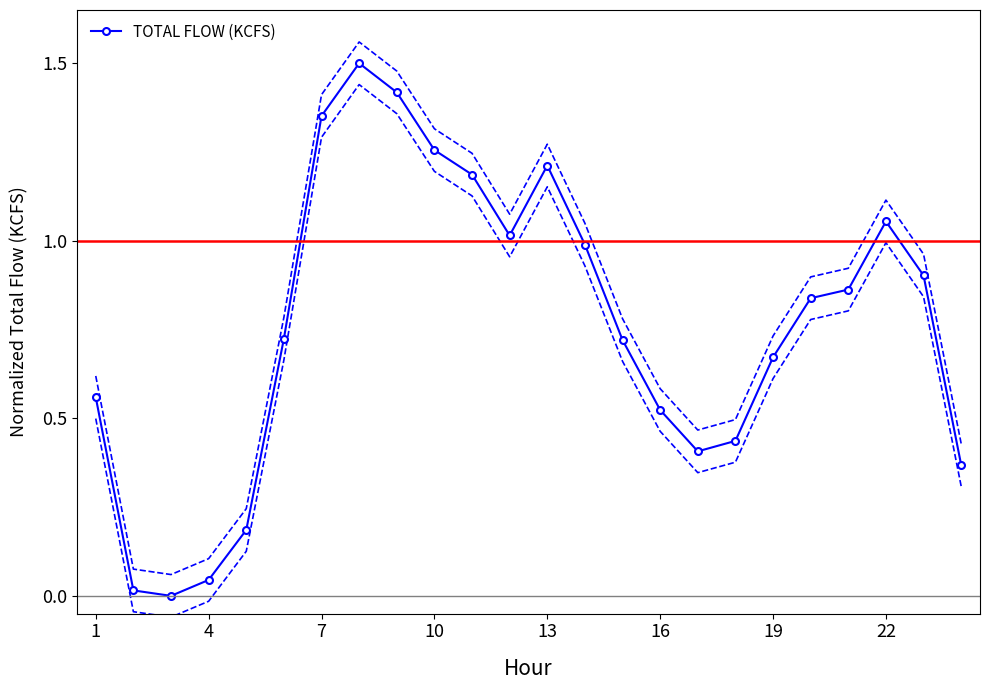

The value at 7 is -0.5. True or false?

False